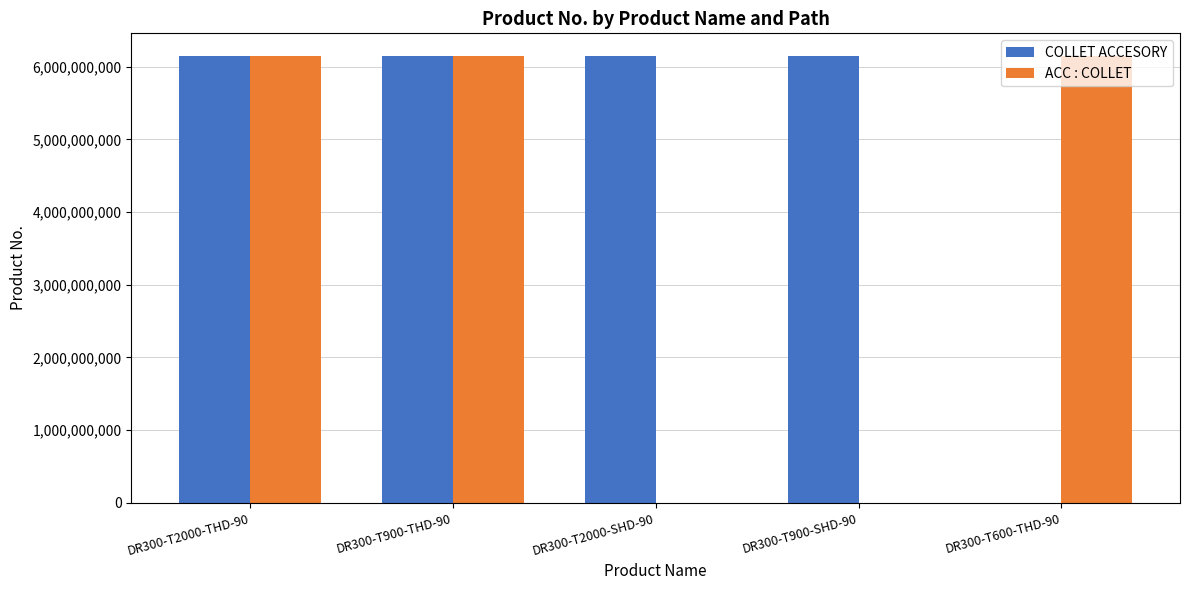

Is the value of ACC : COLLET at DR300-T2000-SHD-90 greater than the value of COLLET ACCESORY at DR300-T2000-SHD-90?

No